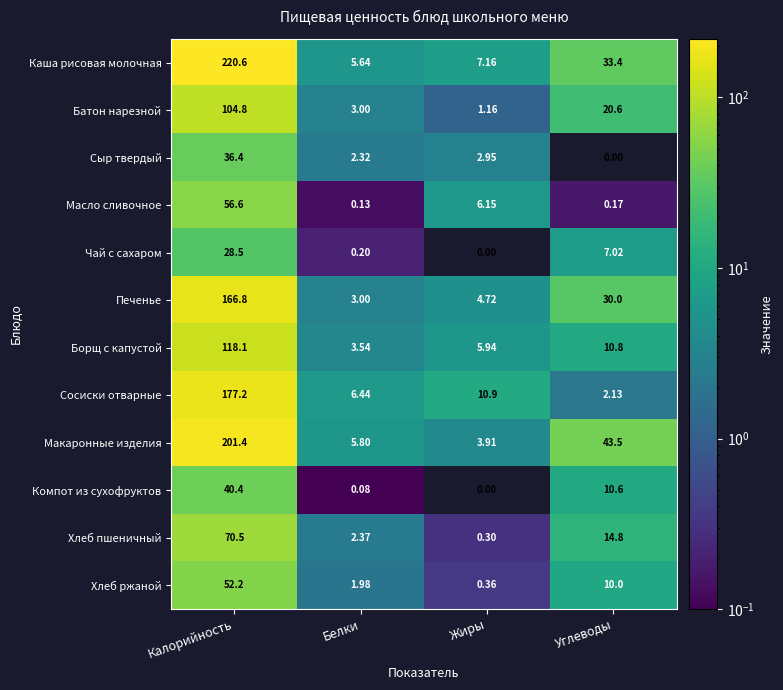

Which category has the highest value across all series?

Калорийность